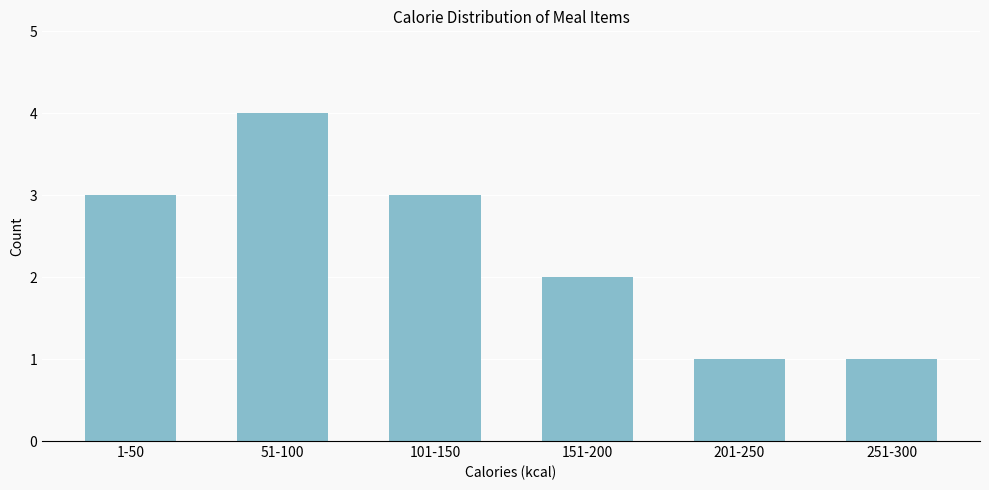

Reading right to left, list all the values displayed in this chart.

1	1	2	3	4	3